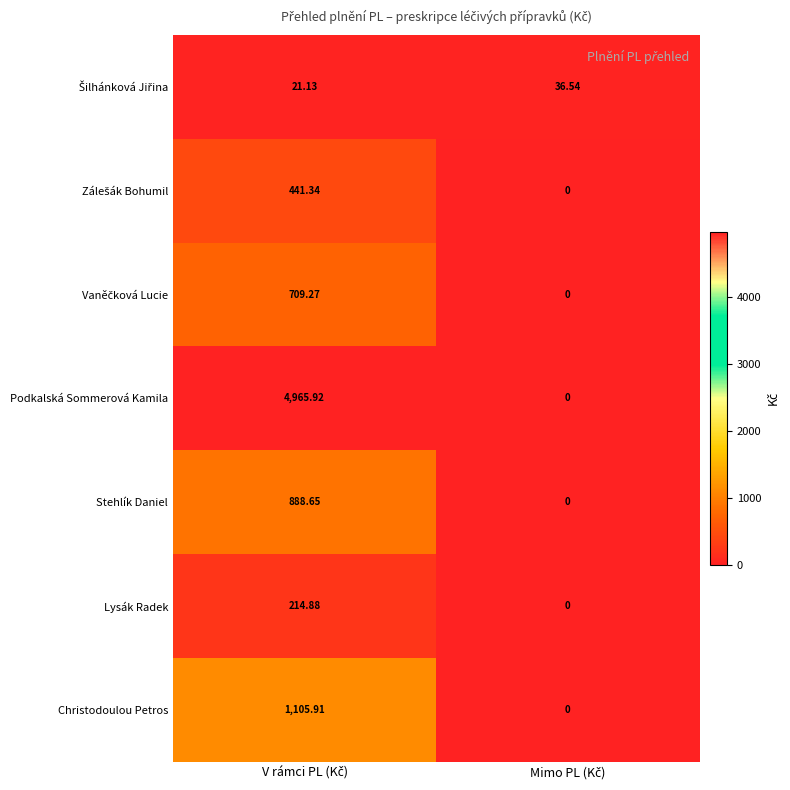

Which series has the largest total across all categories?

Podkalská Sommerová Kamila